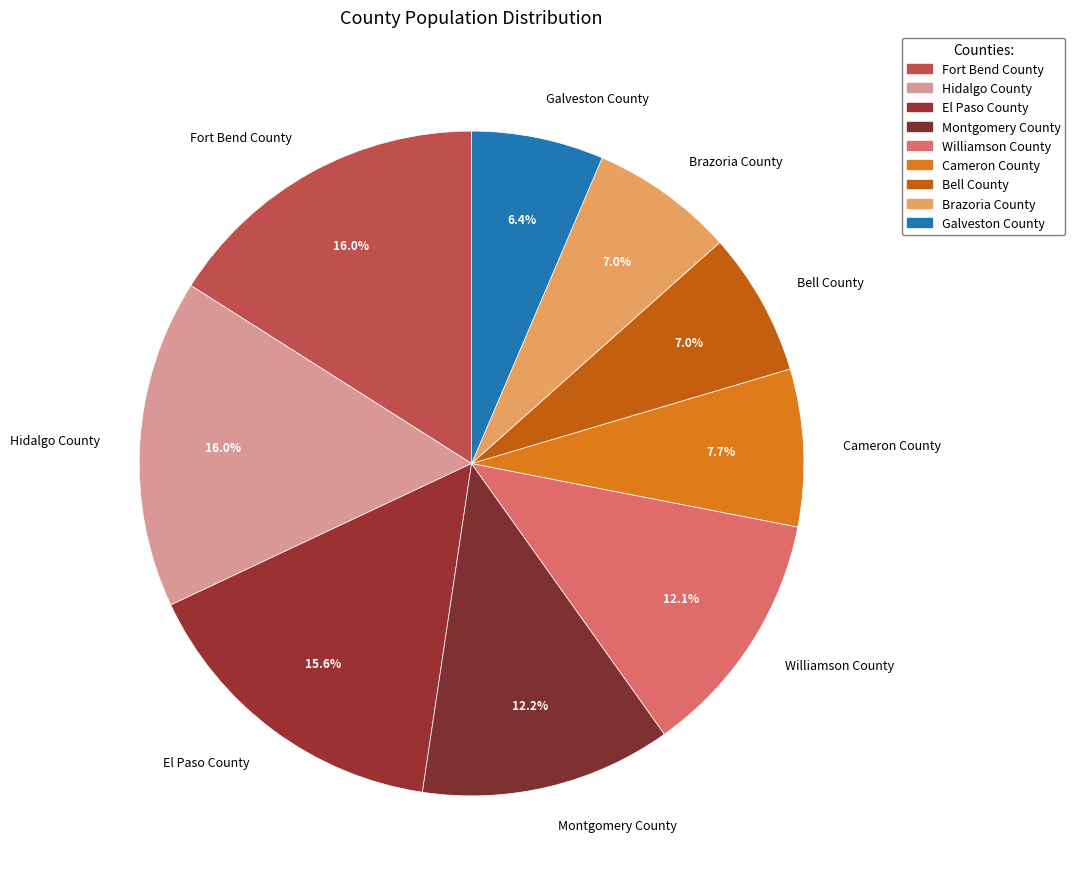

The Montgomery County slice represents 19% of the pie. True or false?

False